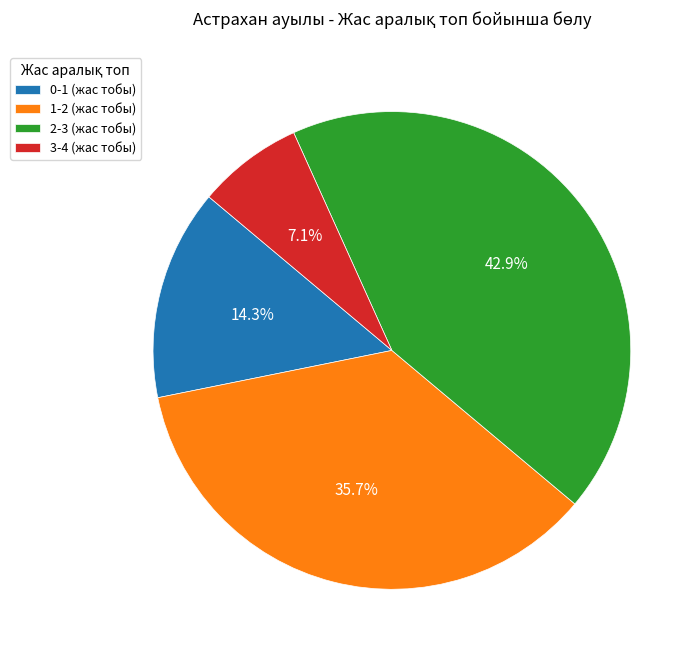

Rank the categories by value from lowest to highest.

3-4, 0-1, 1-2, 2-3